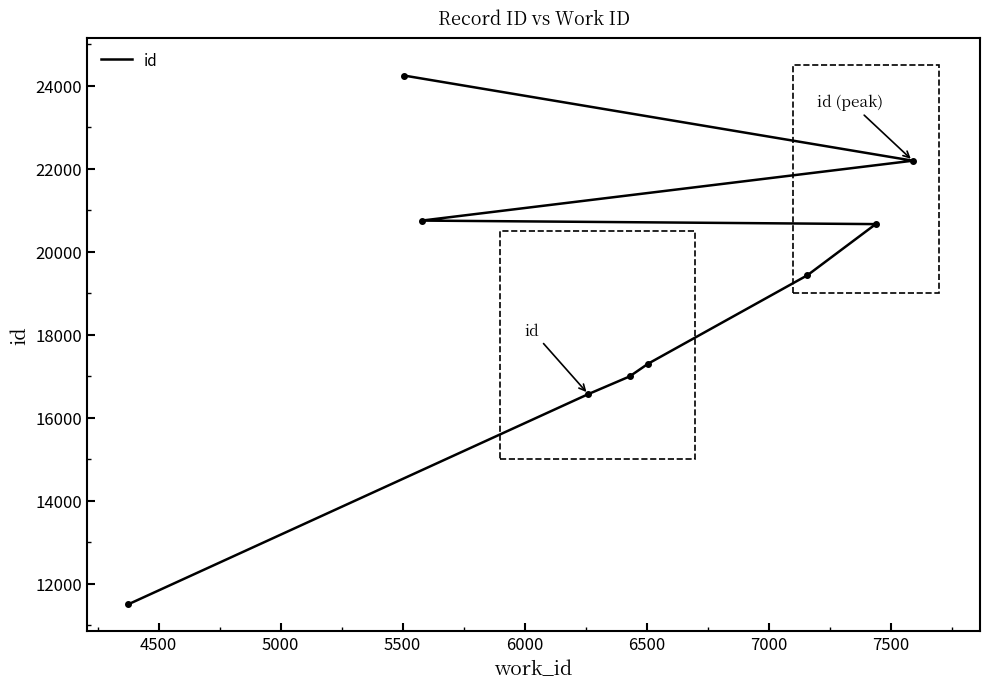

Approximately how many times larger is the value at 7000 compared to 5500?

1.2